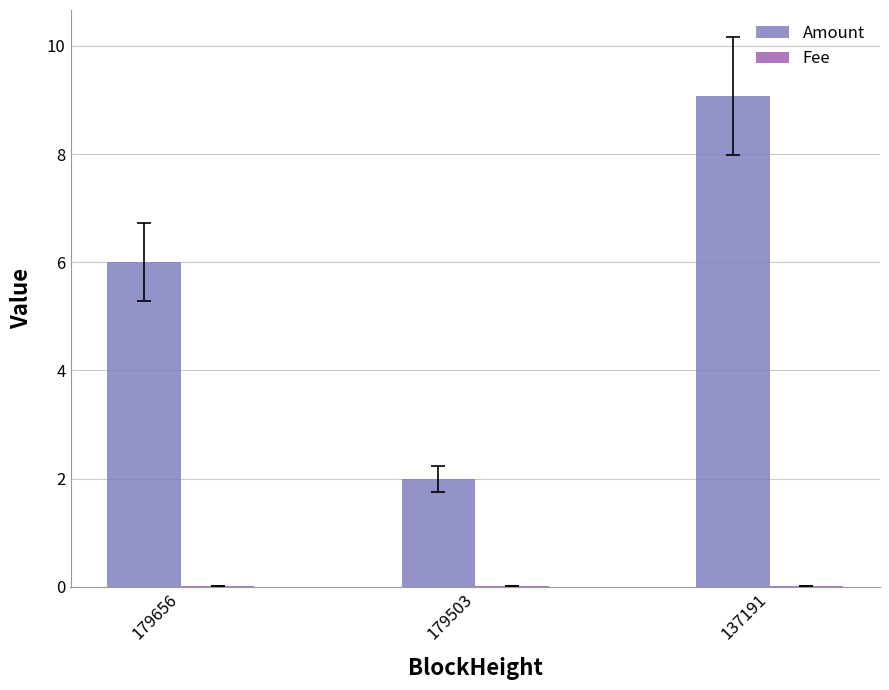

What is the sum of all Amount values?

17.1